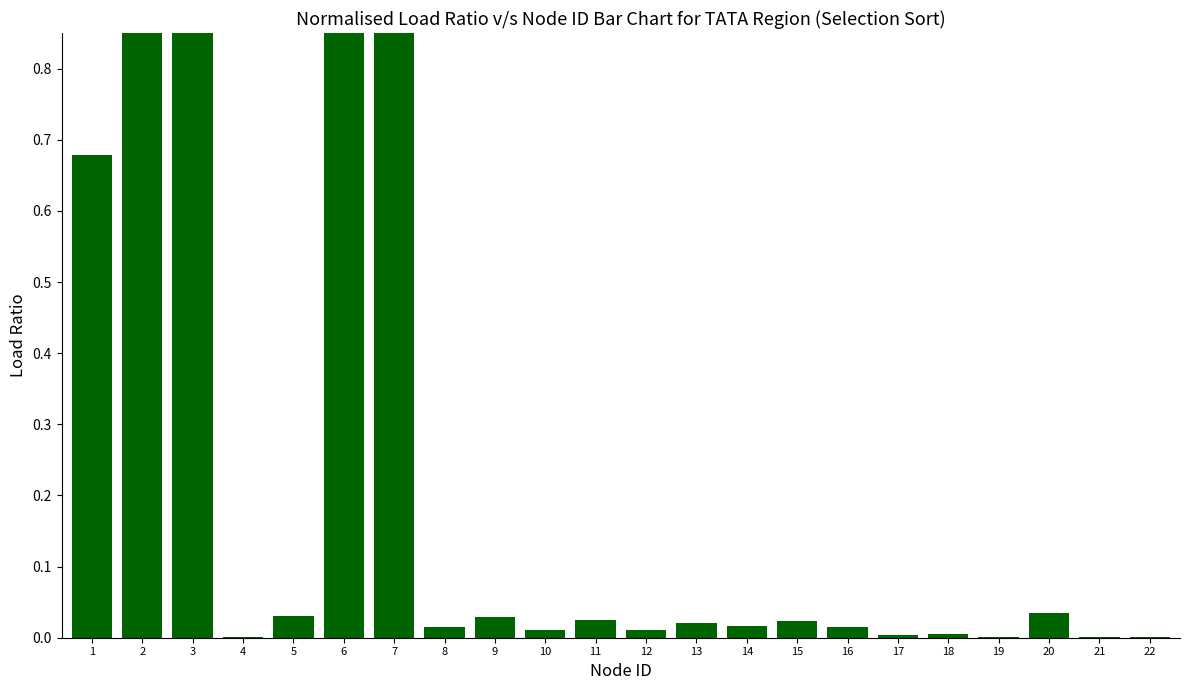

Which category has the lowest value across all series?

21